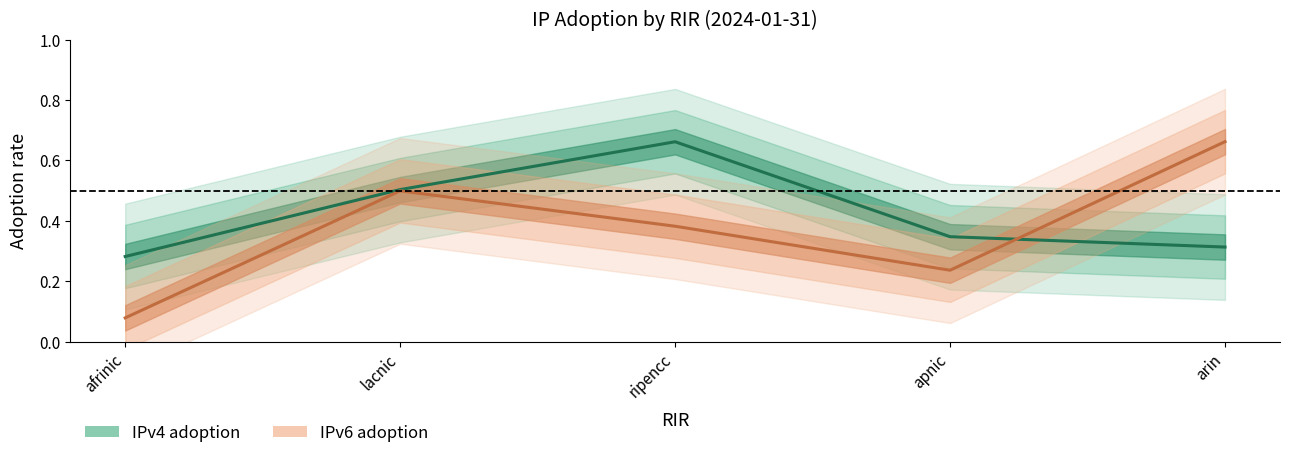

How many IPv4 adoption values are between 0 and 1?

5